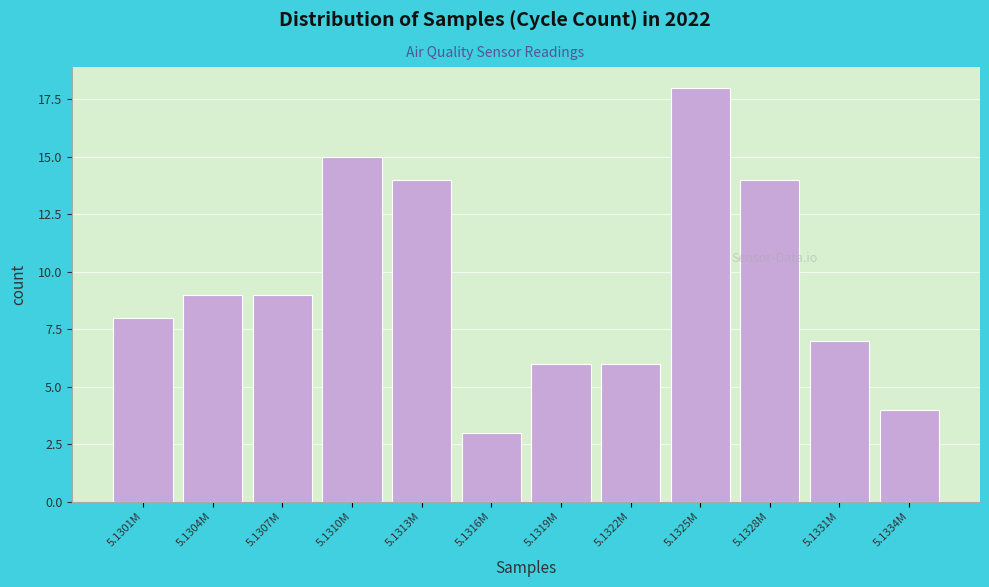

Reading left to right, transcribe all the data shown in this chart.

5.1301M=8	5.1304M=9	5.1307M=9	5.1310M=15	5.1313M=14	5.1316M=3	5.1319M=6	5.1322M=6	5.1325M=18	5.1328M=14	5.1331M=7	5.1334M=4